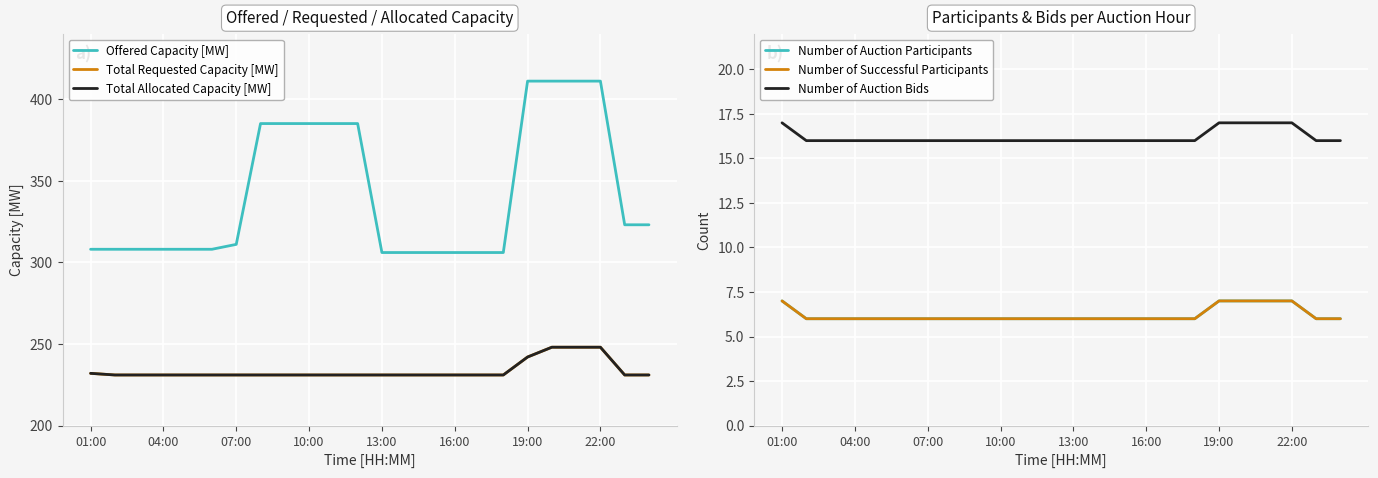

Which series has the largest range (max minus min)?

Offered Capacity [MW]